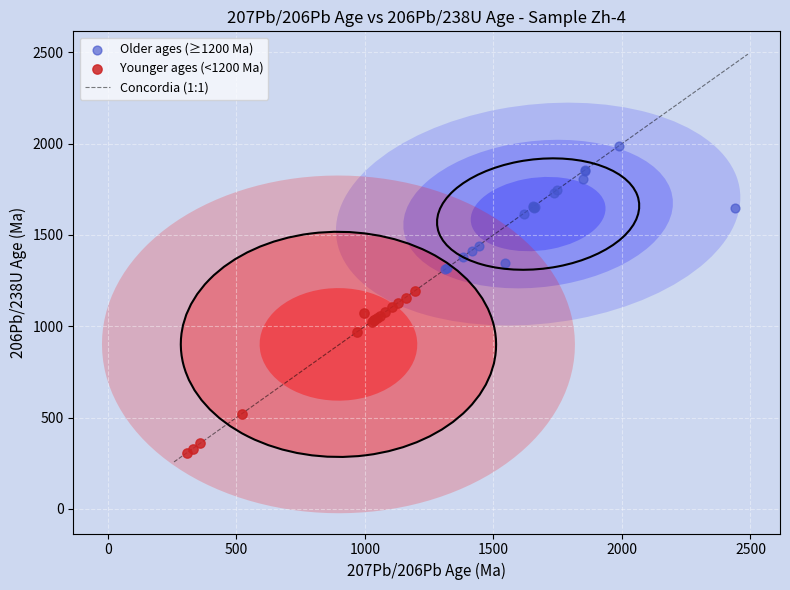

Which series contains the lowest Y value?

Younger ages (<1200 Ma)